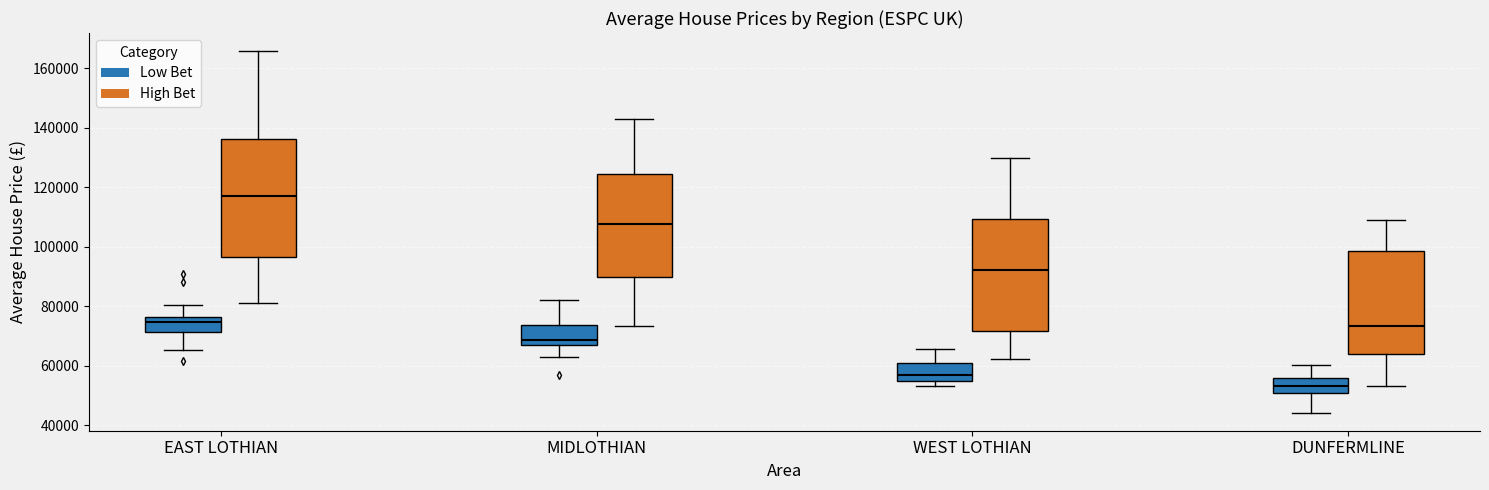

Where is the lower edge of the box for WEST LOTHIAN (High Bet) on the y-axis? The values are not printed on the chart, so give them approximately, as read against the axis.

72000